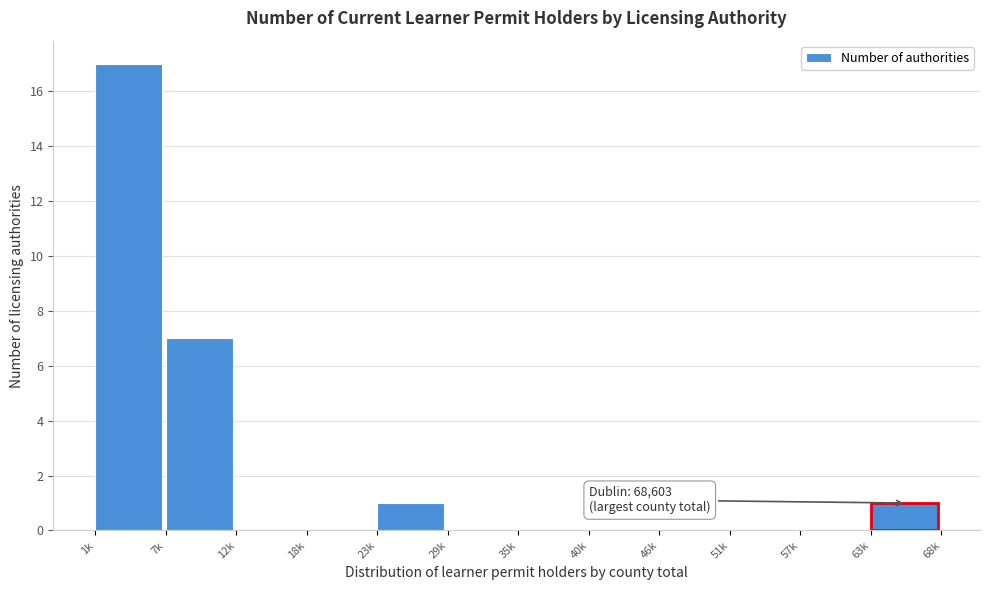

Reading right to left, what are all the values shown in this chart?

63k=1	57k=0	51k=0	46k=0	40k=0	35k=0	29k=0	23k=1	18k=0	12k=0	7k=7	1k=17